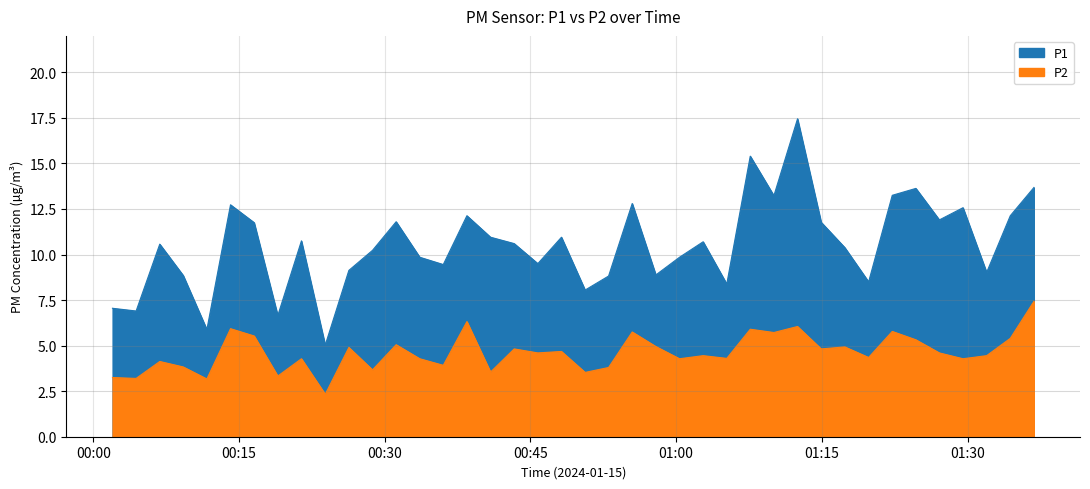

Where does the P2 series first go above 4?

2024-01-15T00:06:51